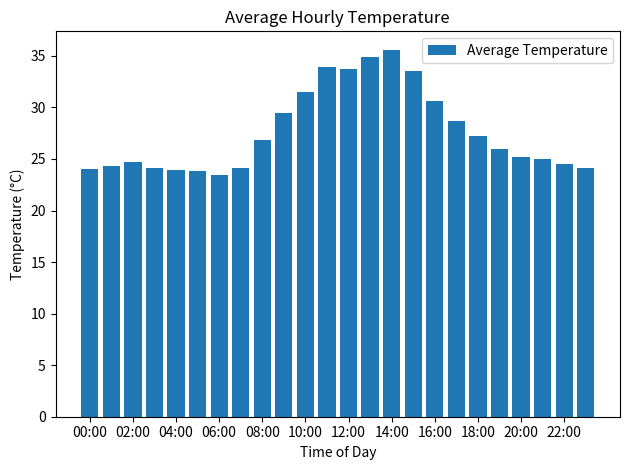

What is the difference between the second highest and minimum values?

11.5